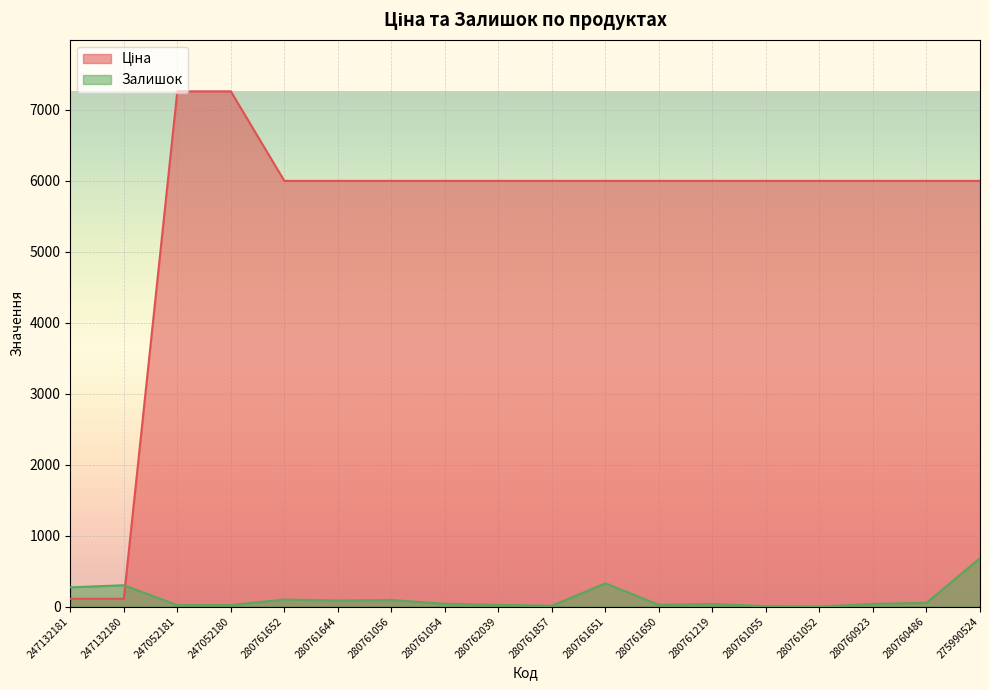

How many lines are shown in the chart?

2